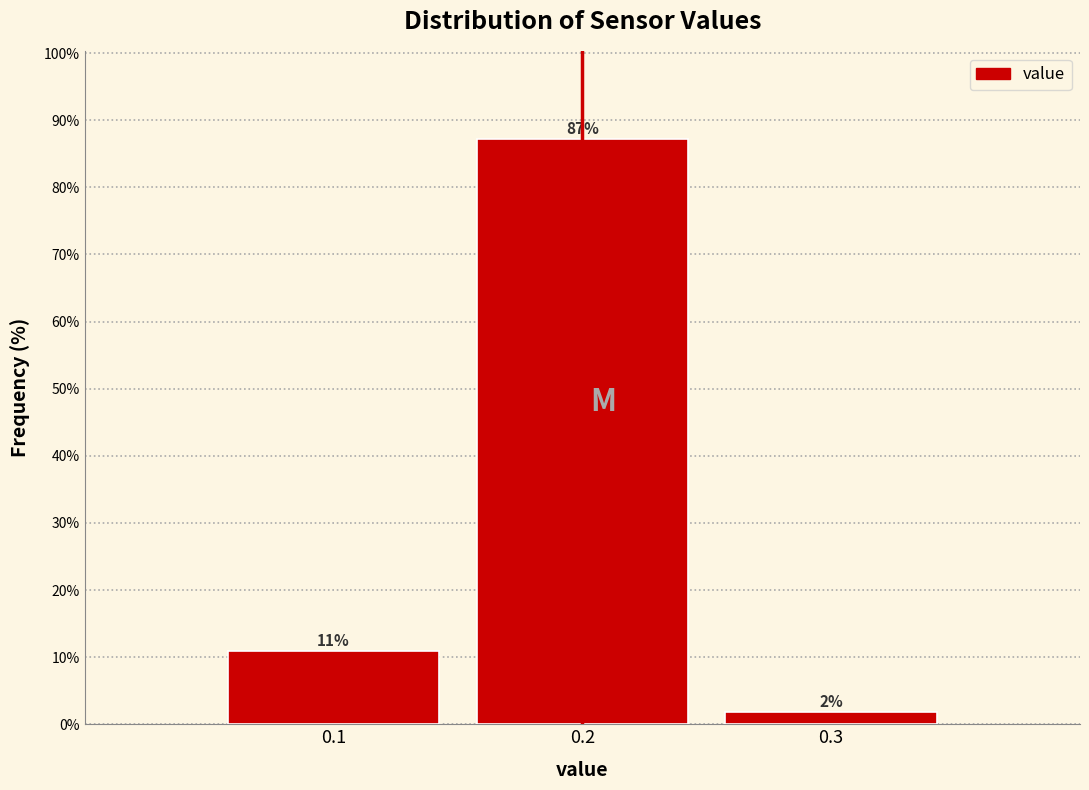

Which range on the x-axis has the tallest bar?

0.15 to 0.25